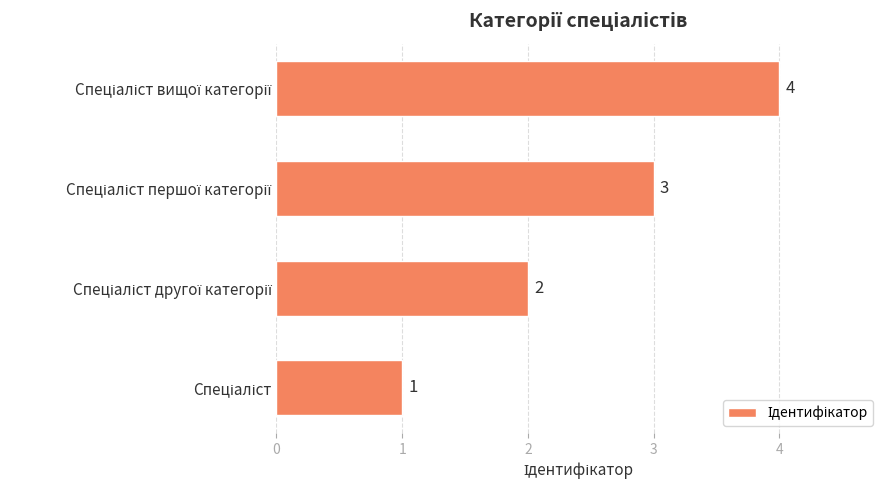

How many distinct data groups are displayed?

1